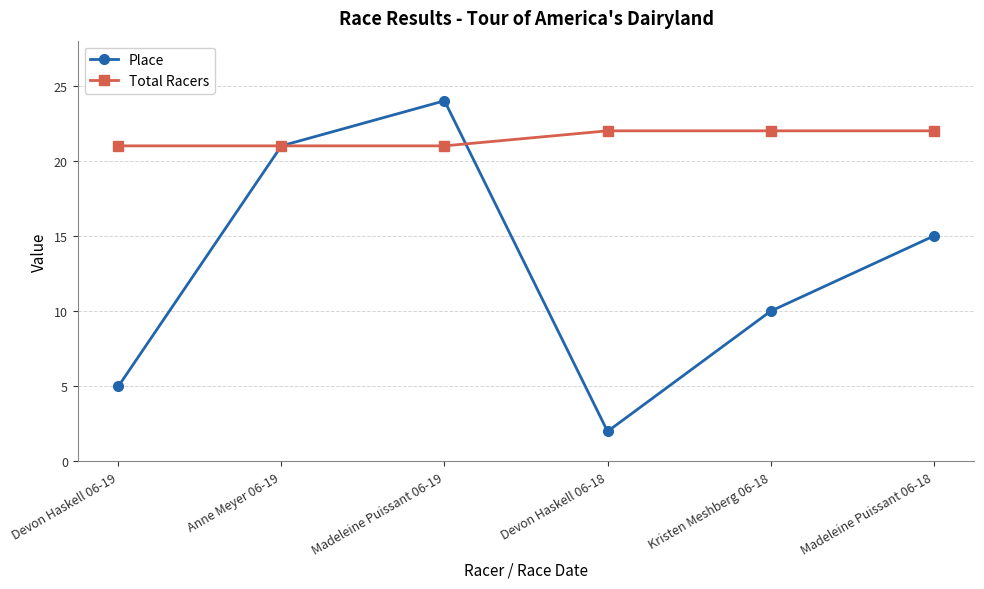

Where does the Place series first go above 15?

Anne Meyer 06-19